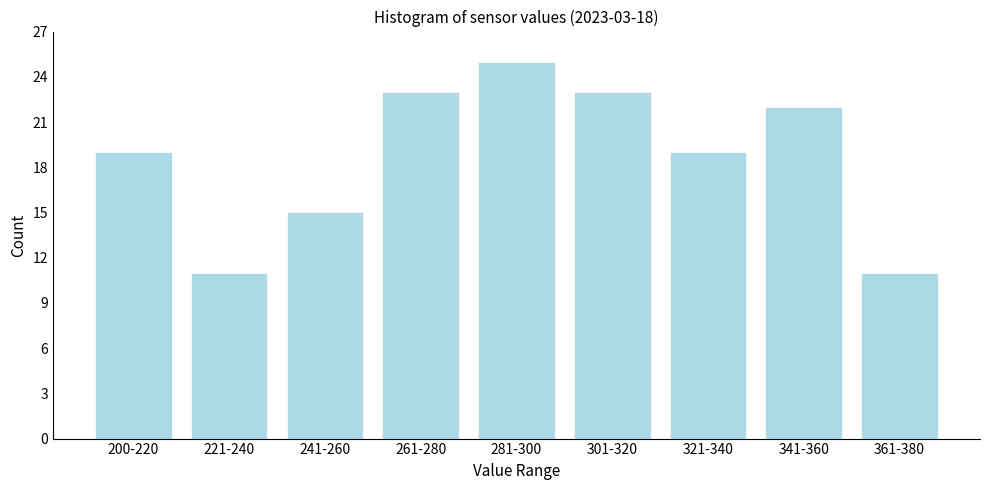

Reading right to left, what are all the values shown in this chart?

11	22	19	23	25	23	15	11	19